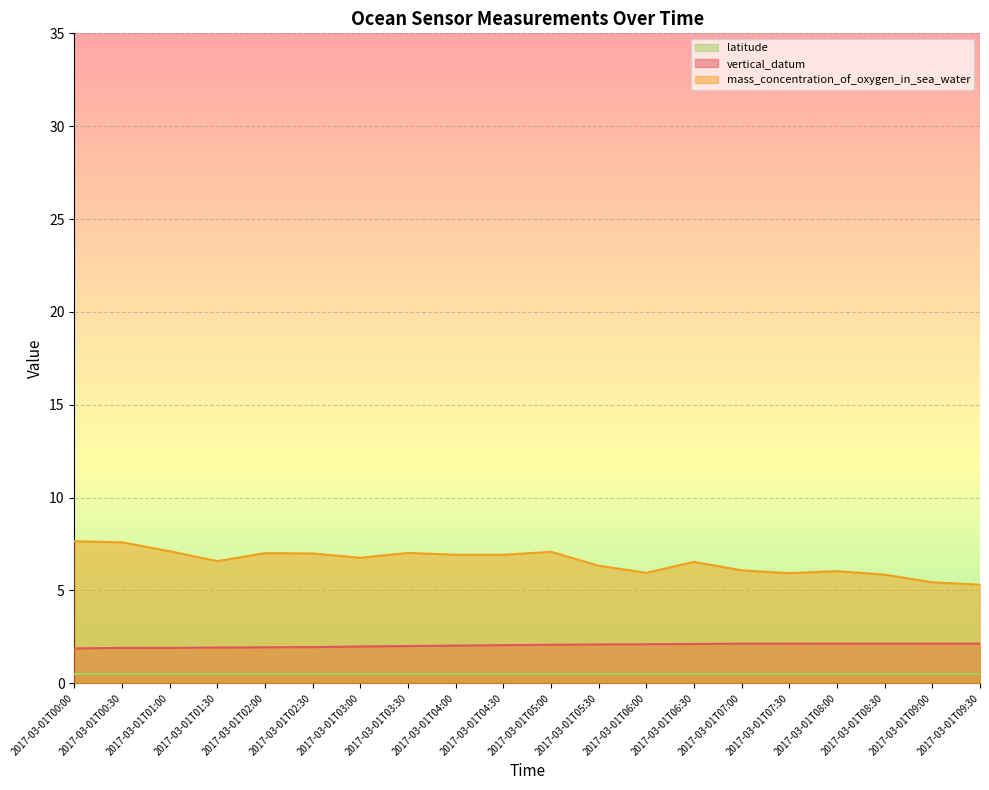

What is the difference between the maximum and second lowest values in the mass_concentration_of_oxygen_in_sea_water series?

2.2